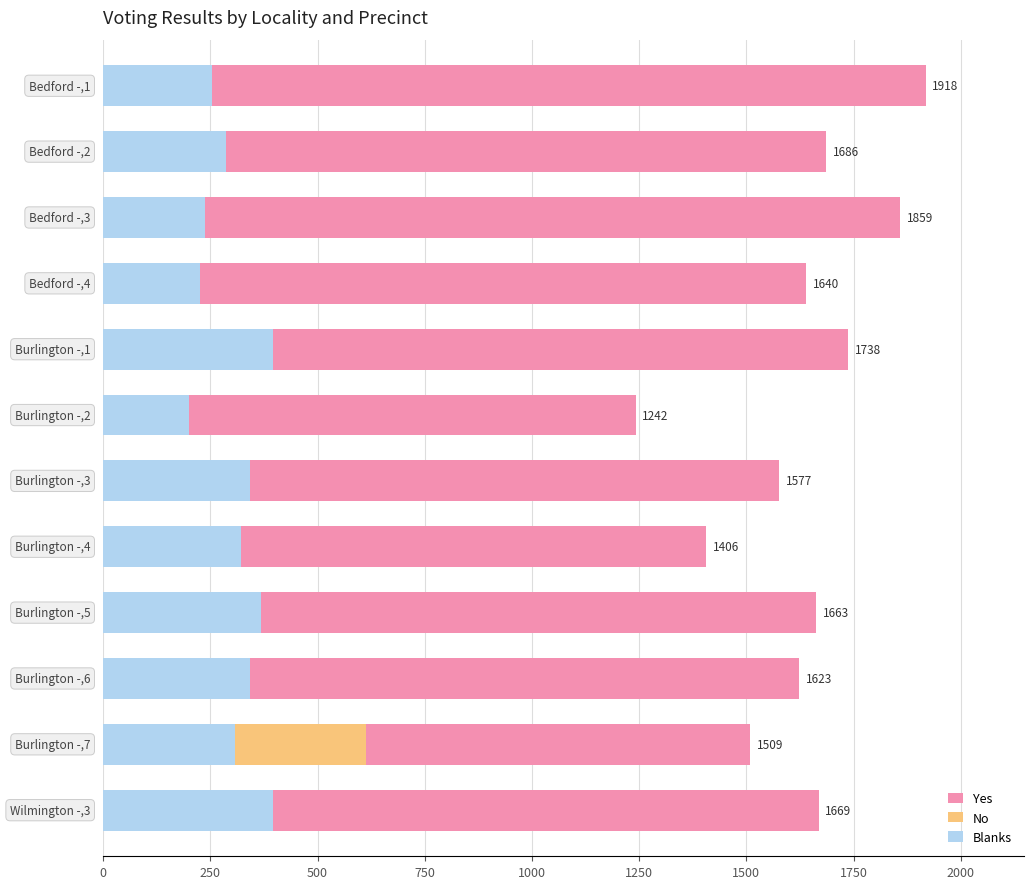

What is the value of the Yes bar at the 12th from the left?

1669